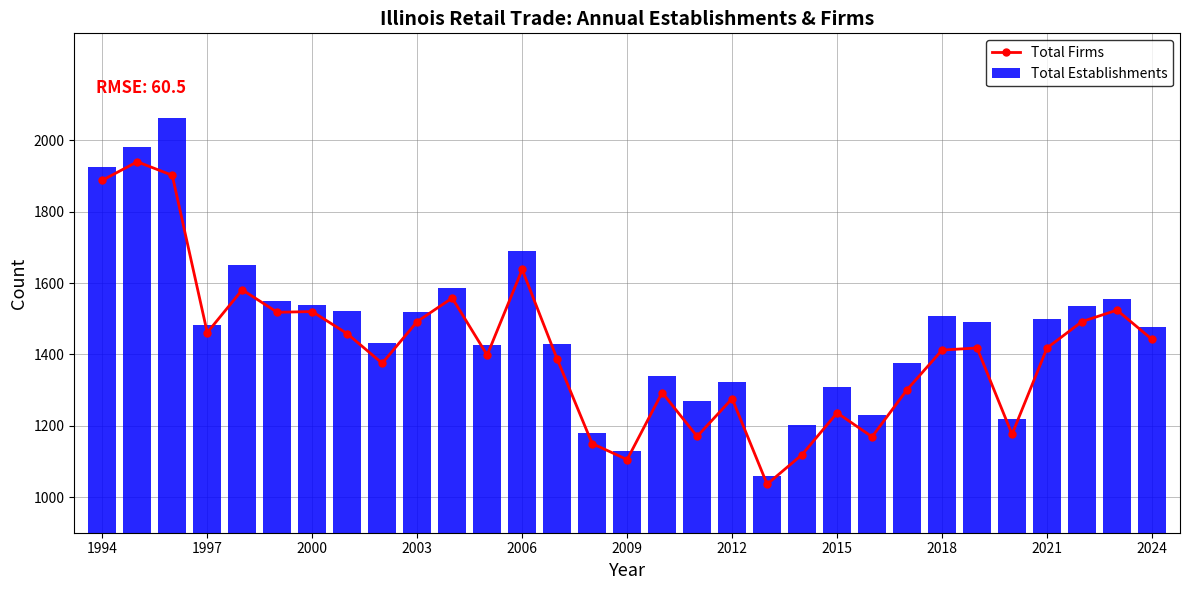

What is the maximum value for Total Establishments?

2062